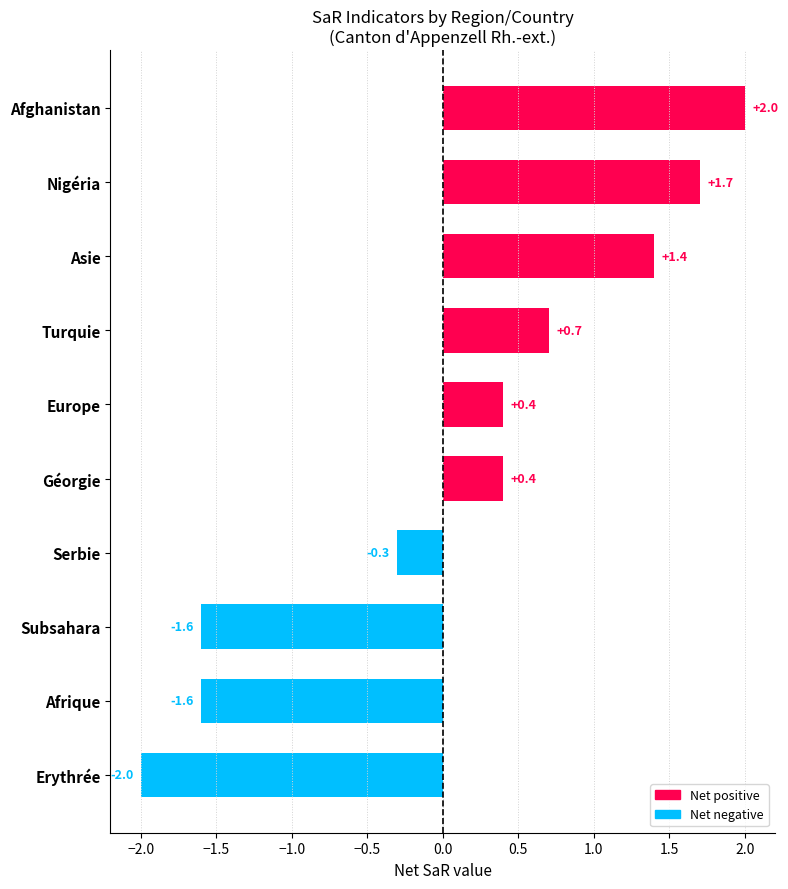

What is the difference between the maximum and minimum values?

4.0